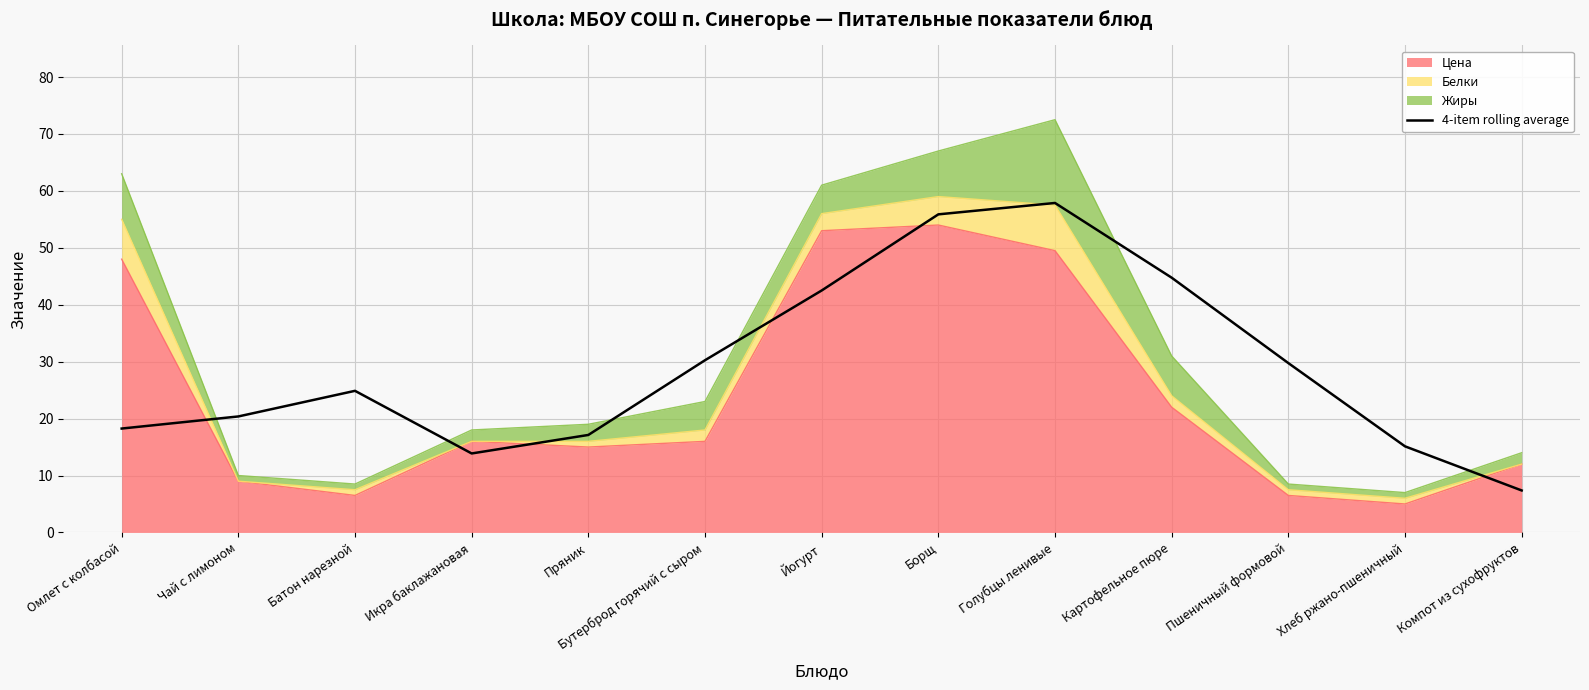

Where is the first local minimum?

Икра баклажановая